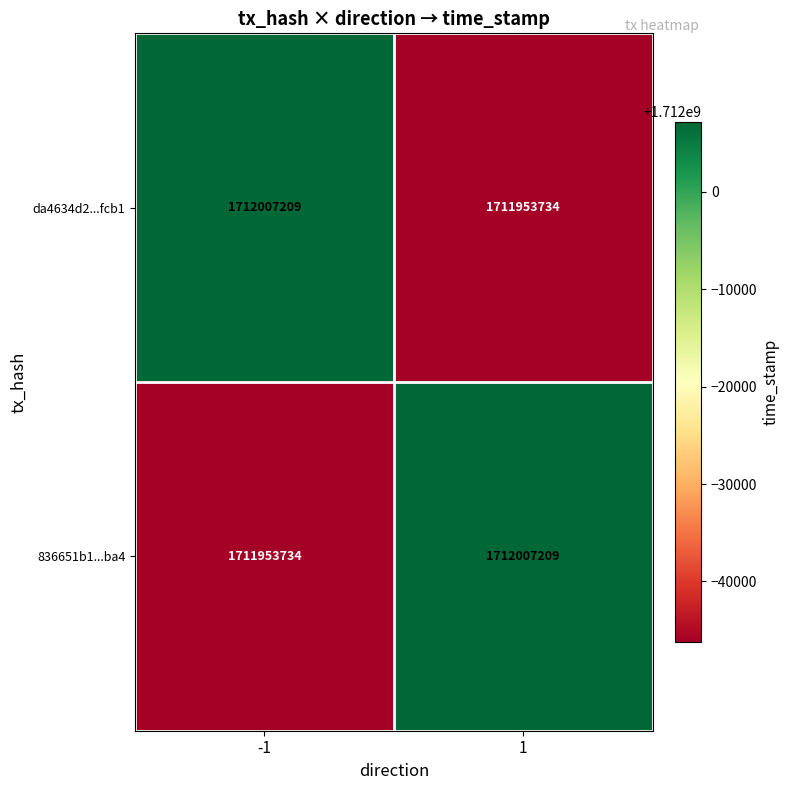

At 1, list the series in order from largest to smallest.

836651b1...ba4, da4634d2...fcb1